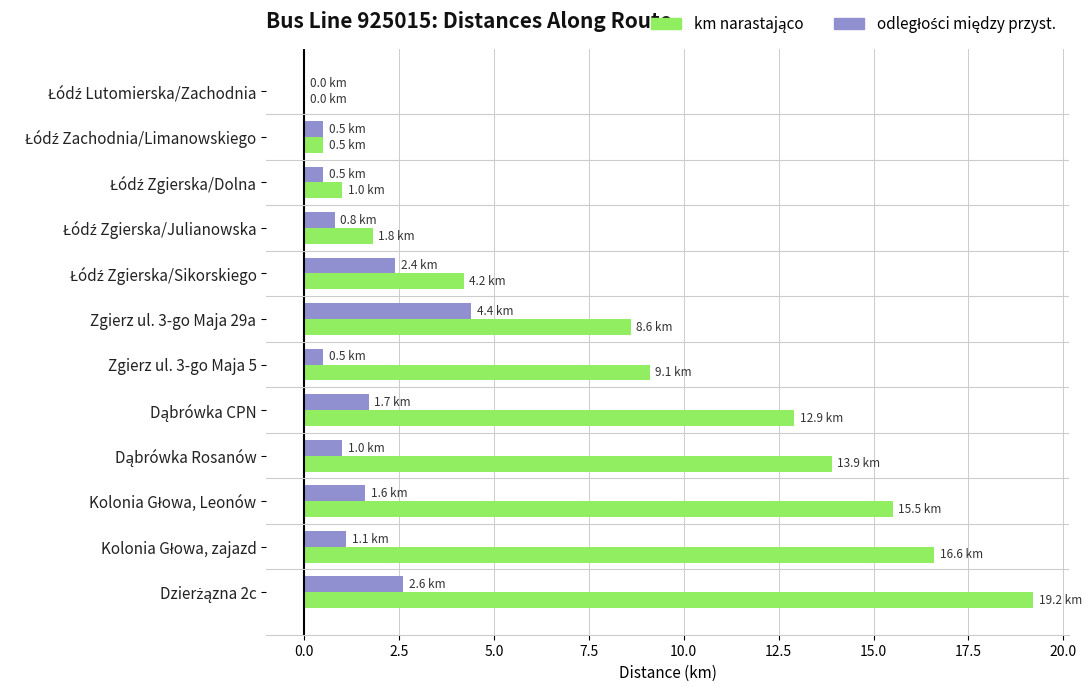

What is the maximum value shown in the chart?

19.2